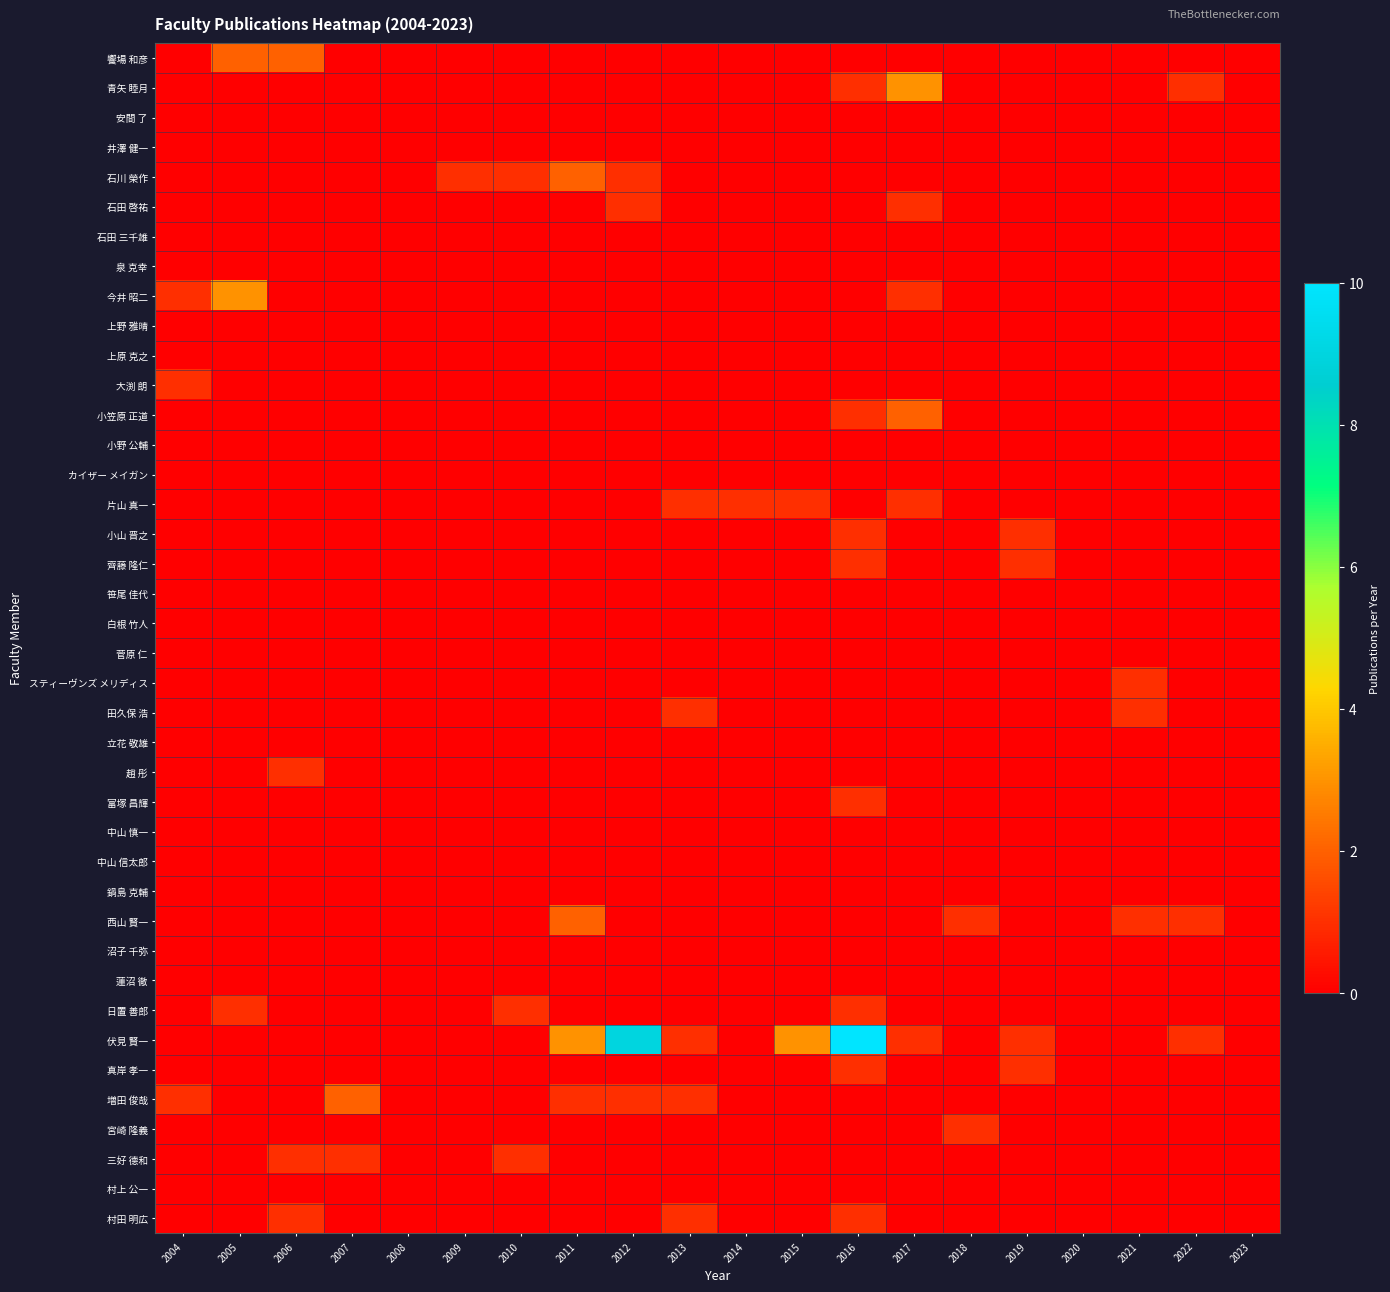

Rank the series by their maximum value, from highest to lowest.

伏見 賢一, 青矢 睦月, 今井 昭二, 饗場 和彦, 石川 榮作, 小笠原 正道, 西山 賢一, 増田 俊哉, 石田 啓祐, 大渕 朗, 片山 真一, 小山 晋之, 齊藤 隆仁, スティーヴンズ メリディス, 田久保 浩, 趙 彤, 富塚 昌輝, 日置 善郎, 真岸 孝一, 宮崎 隆義, 三好 德和, 村田 明広, 安間 了, 井澤 健一, 石田 三千雄, 泉 克幸, 上野 雅晴, 上原 克之, 小野 公輔, カイザー メイガン, 笹尾 佳代, 白根 竹人, 菅原 仁, 立花 敬雄, 中山 慎一, 中山 信太郎, 鍋島 克輔, 沼子 千弥, 蓮沼 徹, 村上 公一